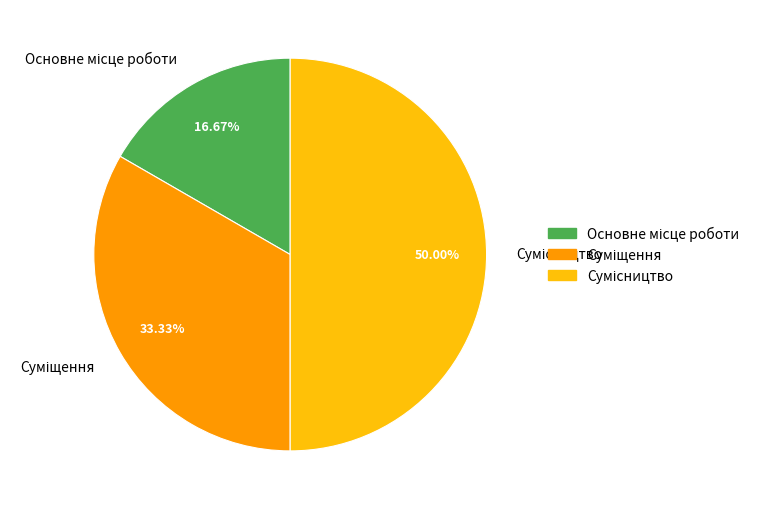

Does any single category account for the majority?

No